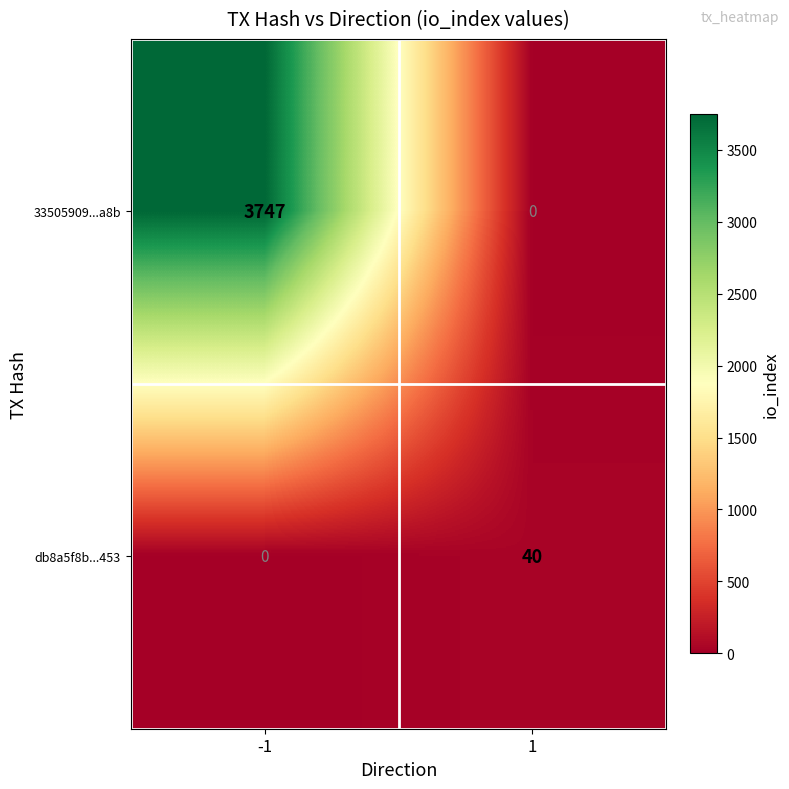

What is the average value of the db8a5f8b...453 series?

20